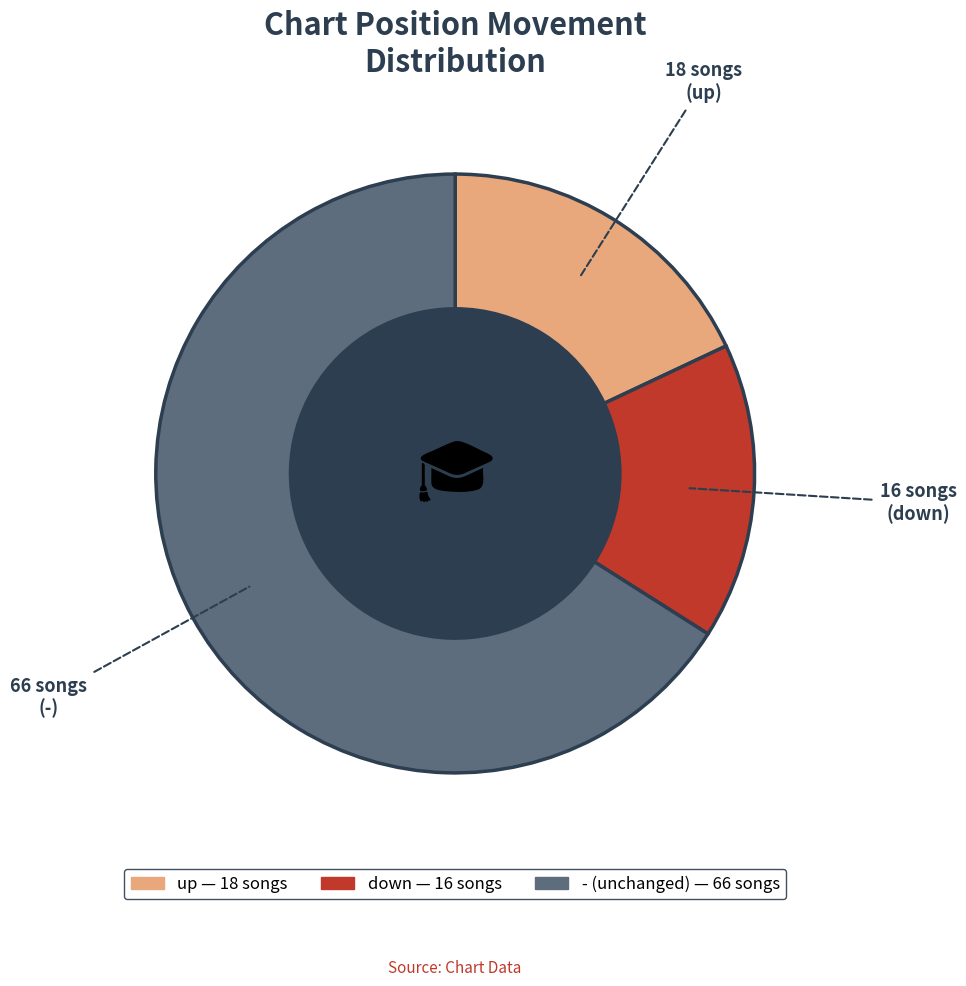

Rank the categories by value from highest to lowest.

-, up, down